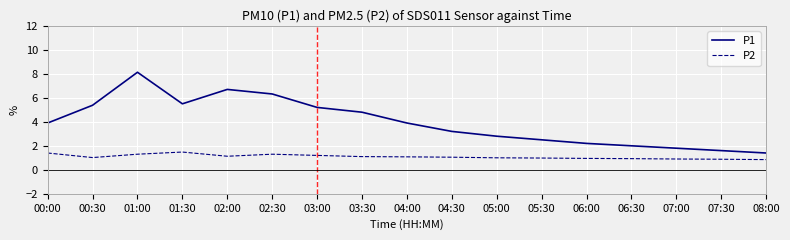

True or false: P2 and P1 cross at least once.

False